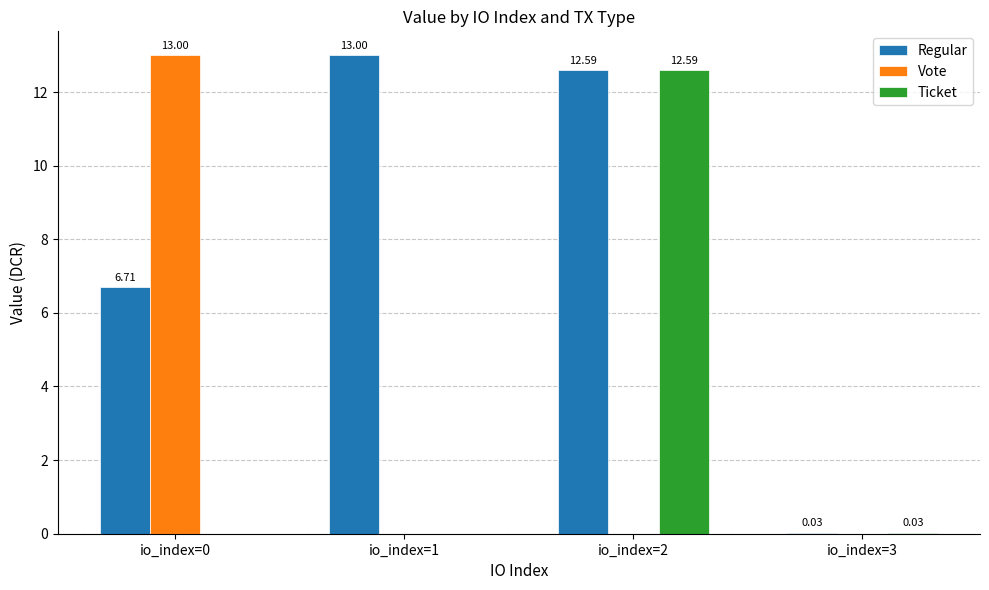

What is the sum of all Vote values?

13.0